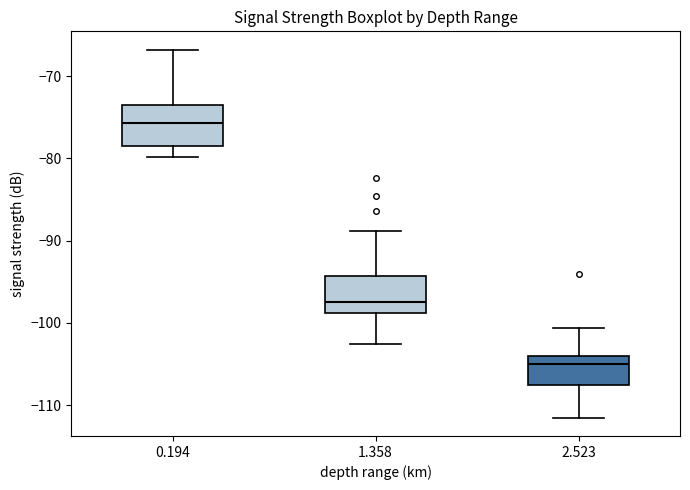

Where is the lower edge of the box at x = 2.523 on the y-axis? The values are not printed on the chart, so give them approximately, as read against the axis.

-108